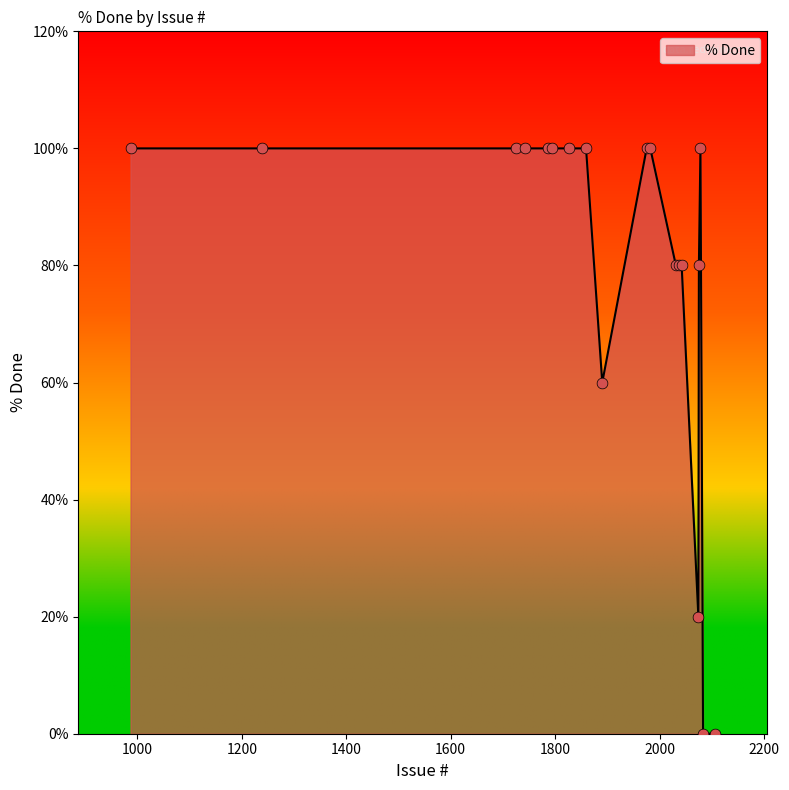

What is the greatest value displayed?

100